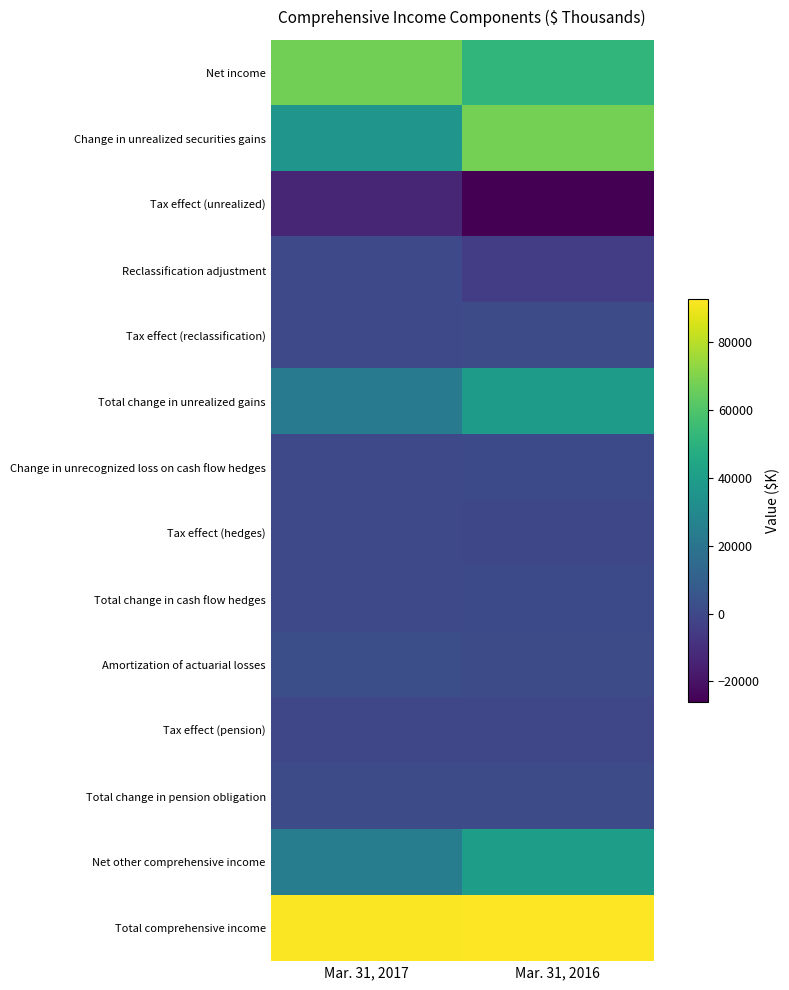

What is the spread (max minus min) of values at Mar. 31, 2016?

118704